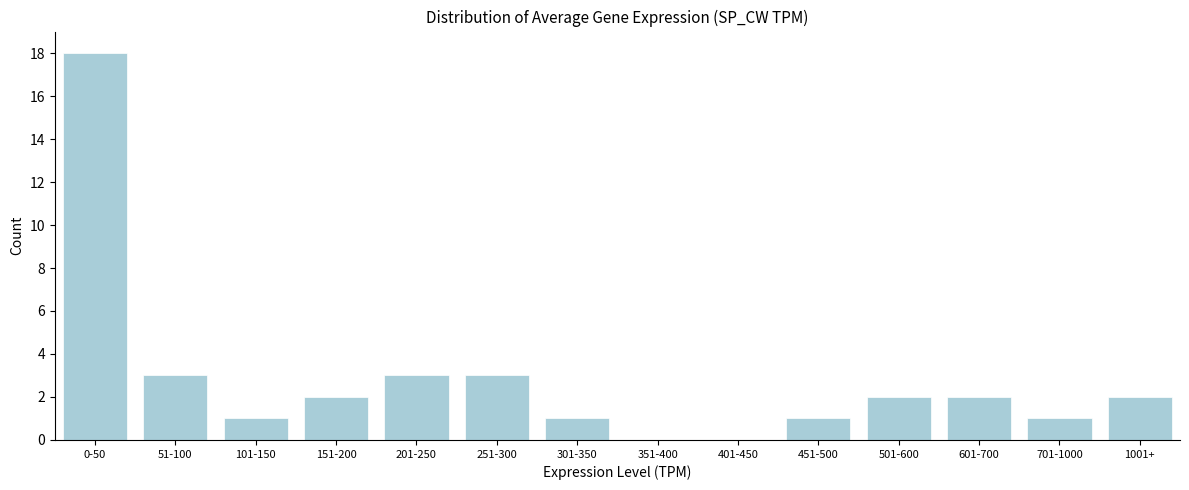

Reading left to right, transcribe all the data shown in this chart.

0-50=18	51-100=3	101-150=1	151-200=2	201-250=3	251-300=3	301-350=1	351-400=0	401-450=0	451-500=1	501-600=2	601-700=2	701-1000=1	1001+=2